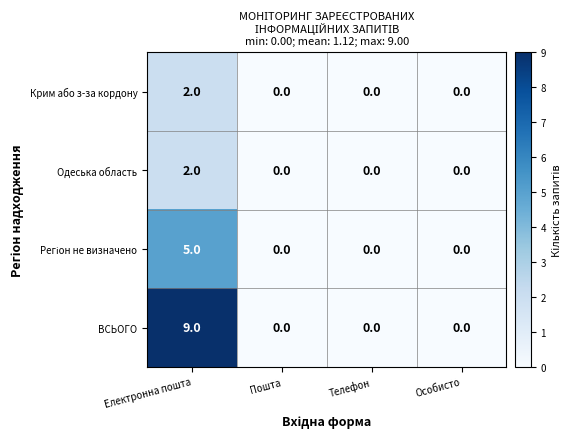

How many distinct data groups are displayed?

4